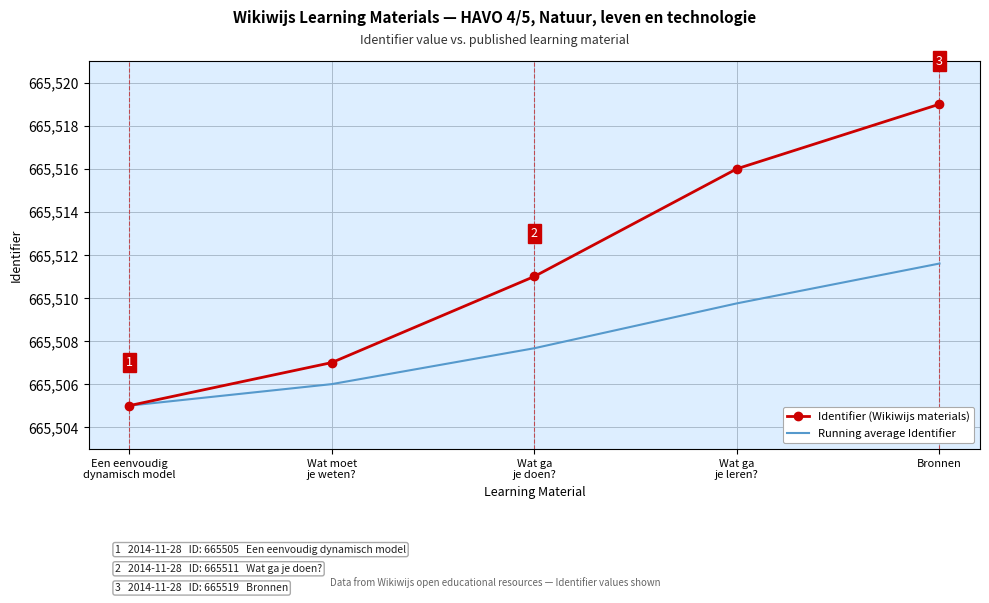

Is the value of Identifier (Wikiwijs materials) at Een eenvoudig
dynamisch model greater than the value of Running average Identifier at Wat moet
je weten??

No